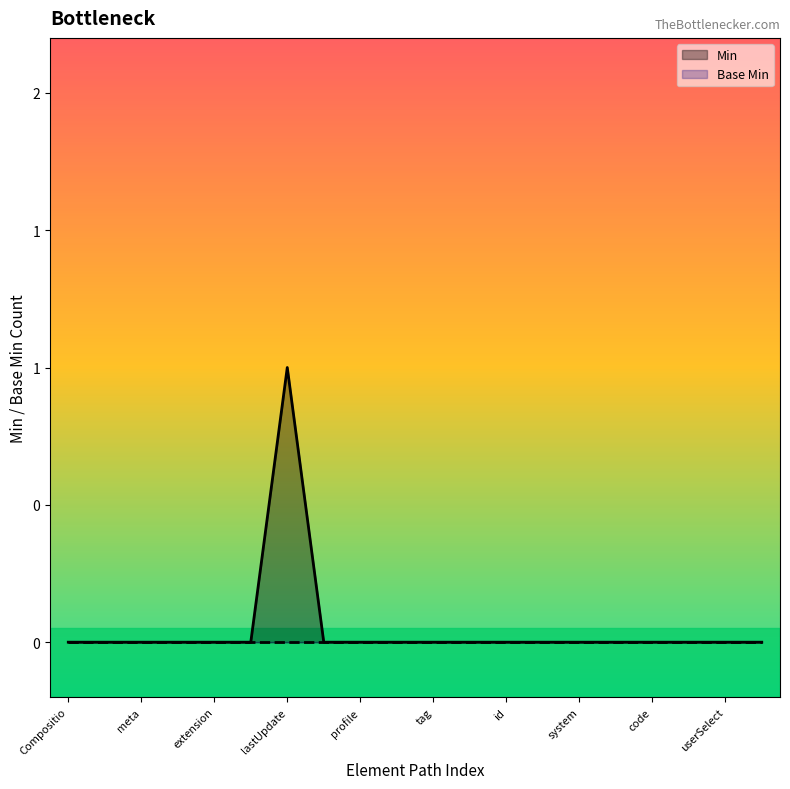

What is the difference between the maximum and minimum values?

1